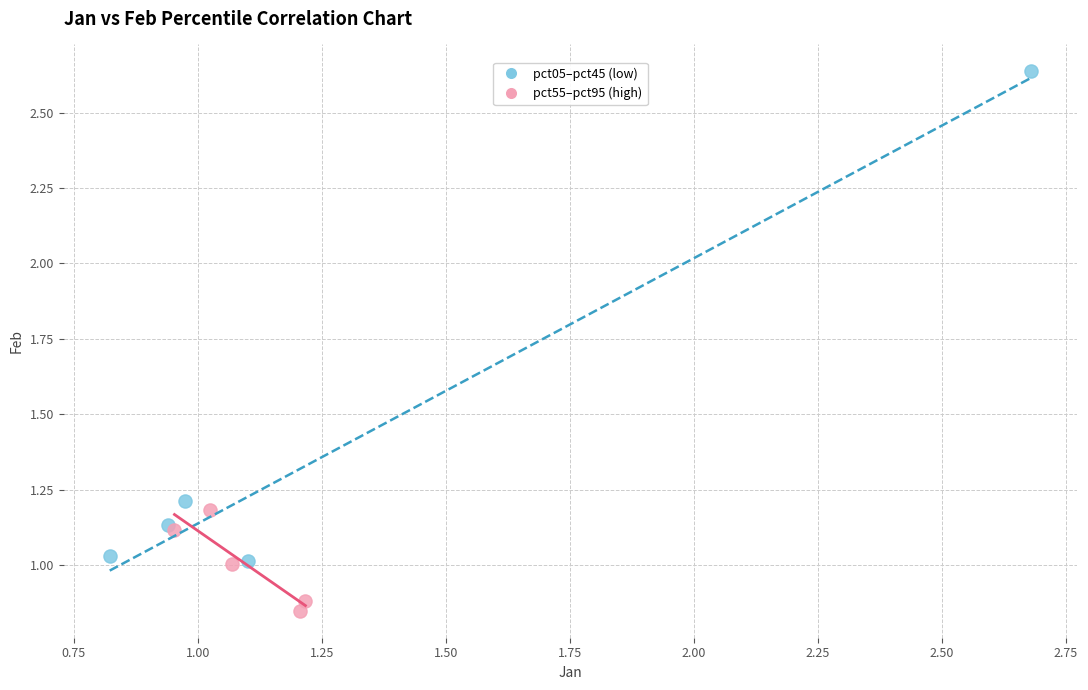

Which series has the largest Y range (max minus min)?

pct05–pct45 (low)